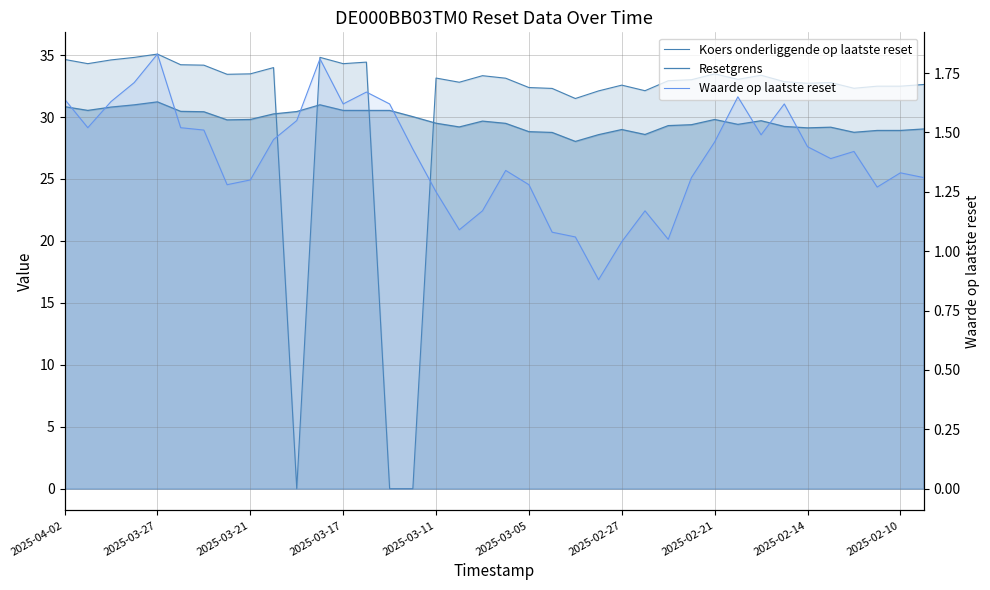

Which series has the largest range (max minus min)?

Koers onderliggende op laatste reset